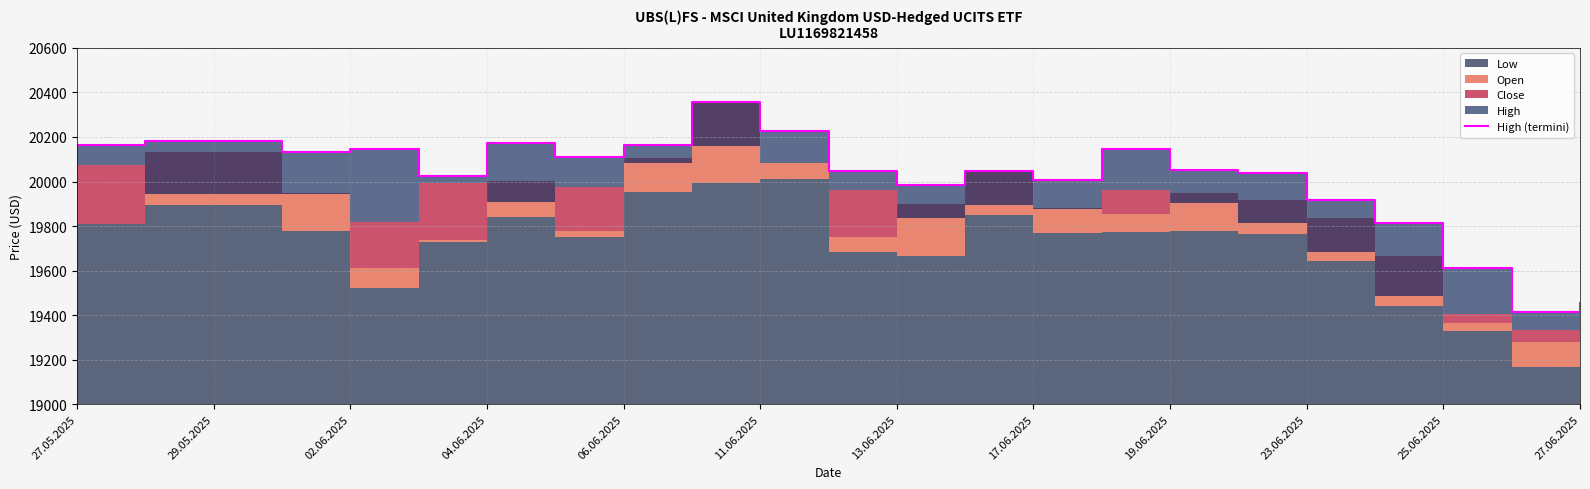

How many interior local peaks (higher than both neighbors) does the data have?

5